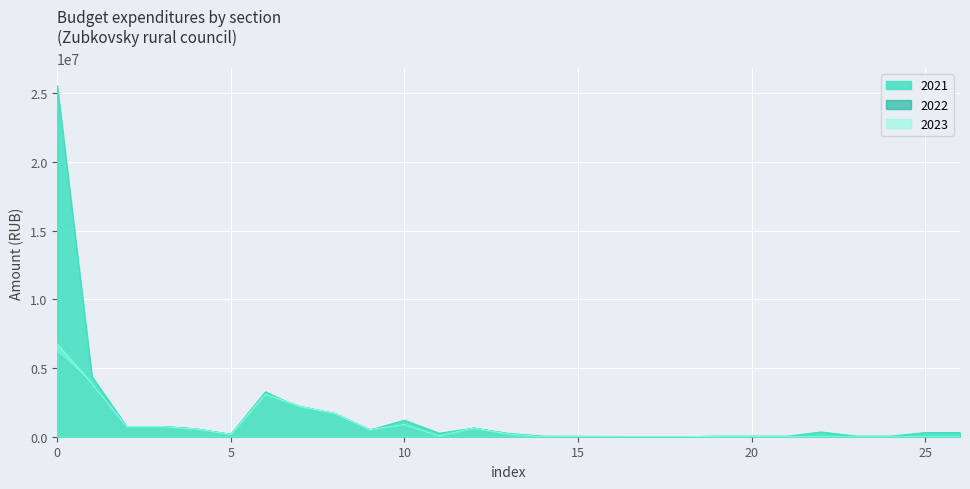

True or false: 2021 has a value of 100.0 at 18.

True